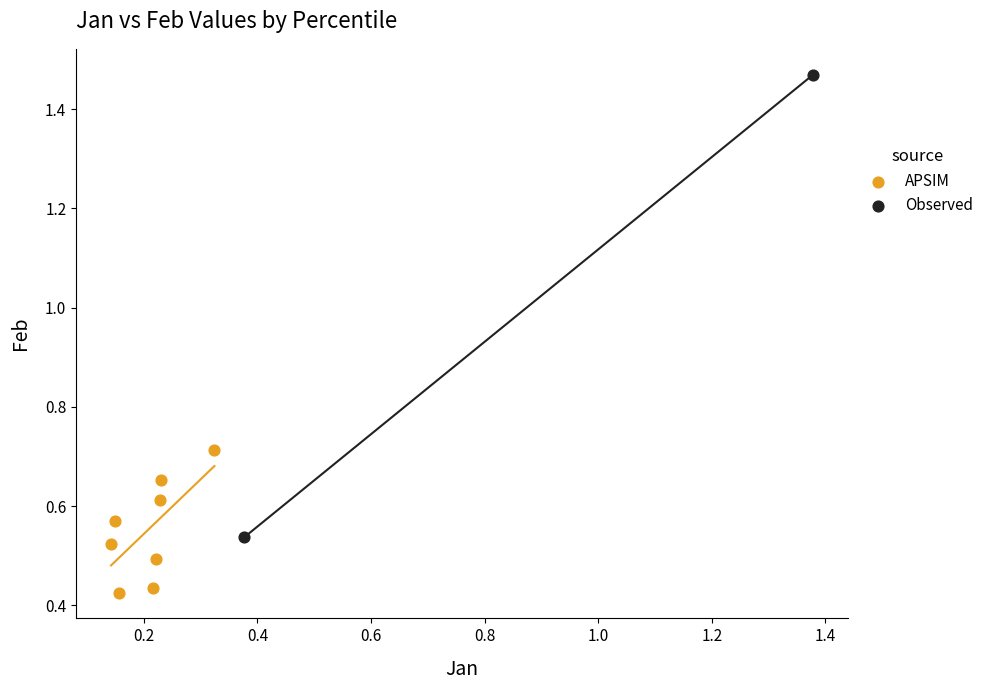

Which series has the widest spread of Y values?

Observed